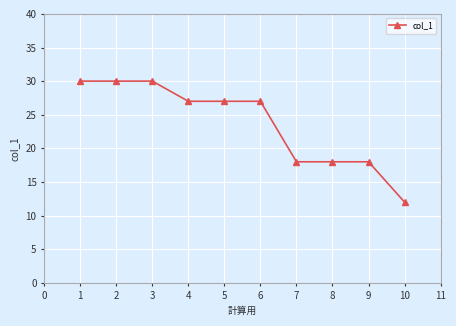

What is the value of the 4th point from the left?

27